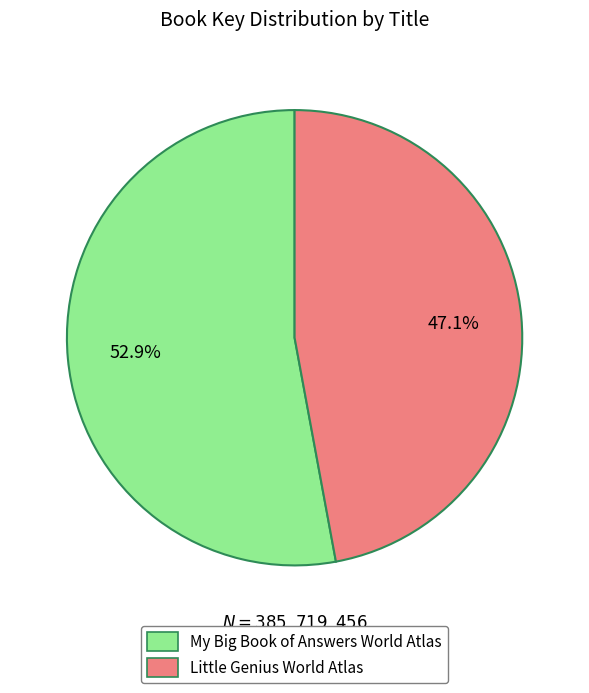

What percentage is the Little Genius World Atlas slice, to the nearest percent?

47%